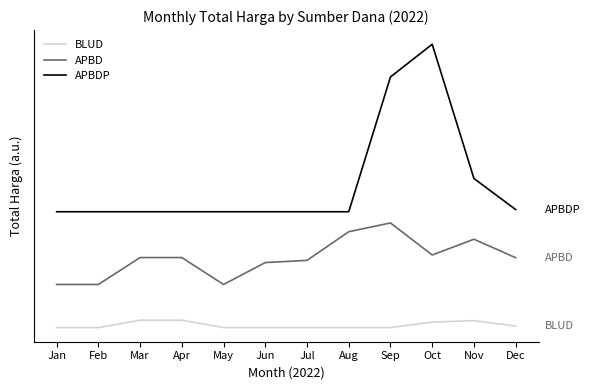

Does the chart display data point markers on the line(s)?

No